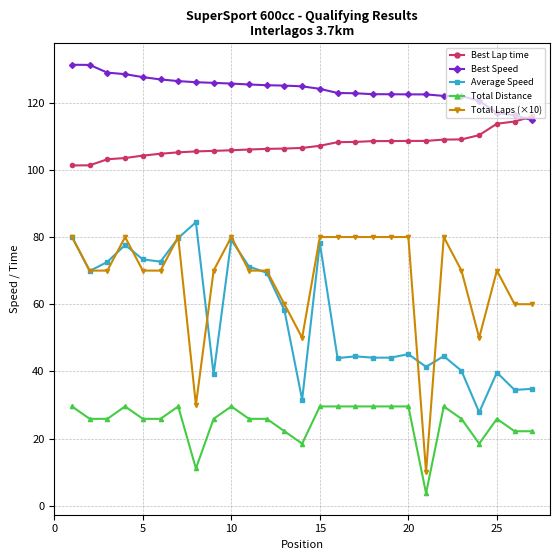

True or false: Best Lap time and Total Laps (×10) intersect in this chart.

False